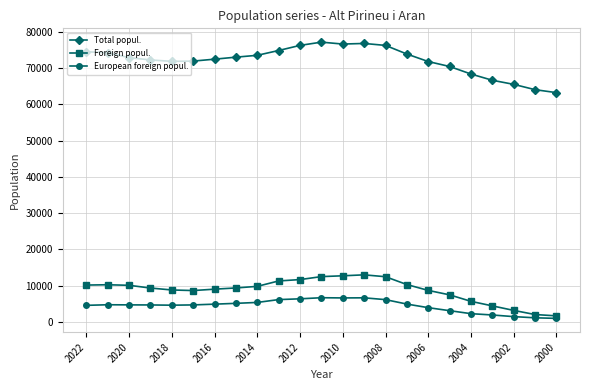

True or false: Foreign popul. and Total popul. cross at least once.

False